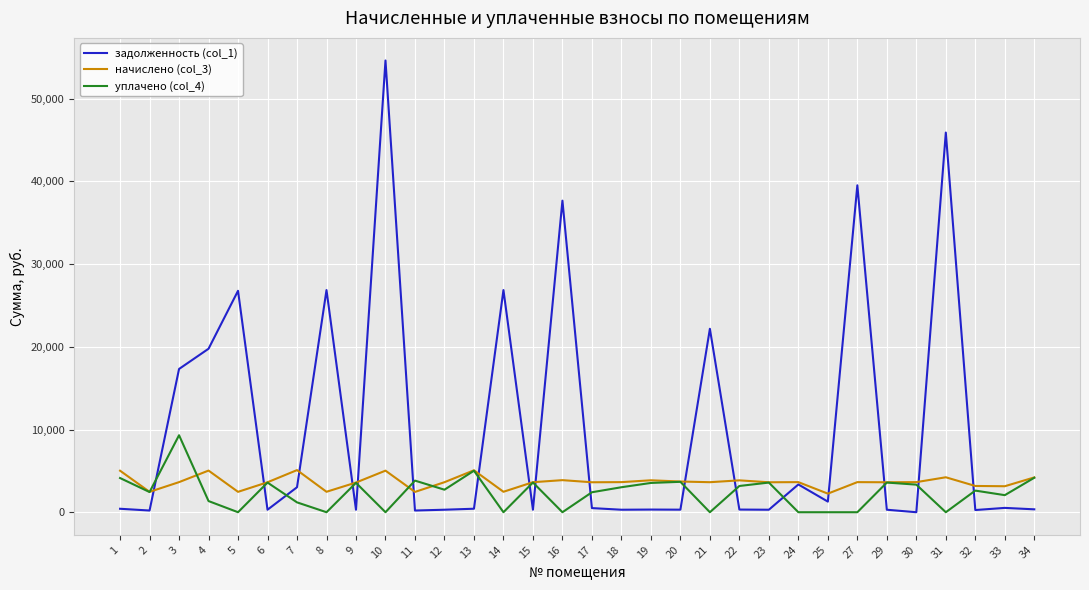

Which series has the largest range (max minus min)?

задолженность (col_1)